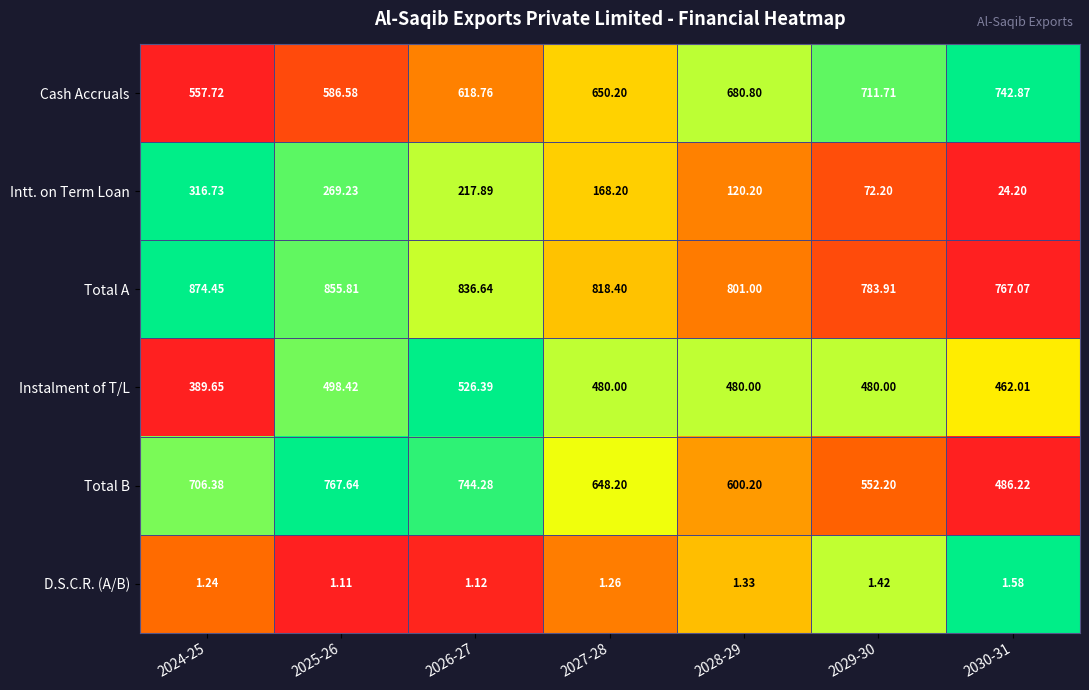

Is the value of Intt. on Term Loan at 2025-26 greater than the value of Instalment of T/L at 2029-30?

No